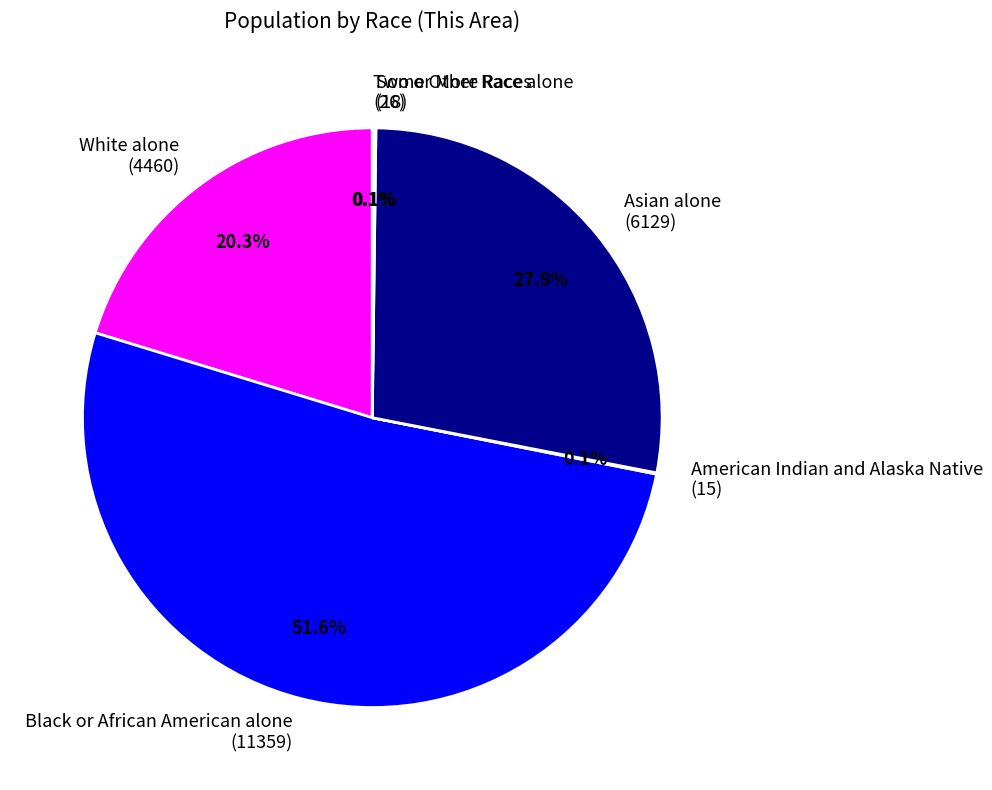

Which category accounts for the majority?

Black or African American alone